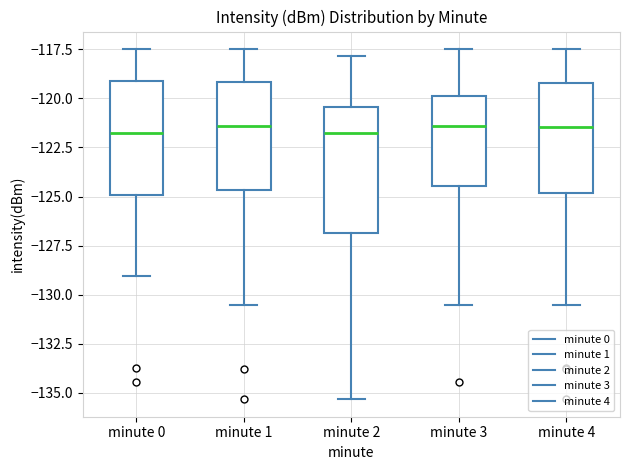

Reading left to right, transcribe this box plot: for each box, give where its median line is, the range the box spans, and where its two whiskers end, as read against the y-axis. The values are not printed on the chart, so give them approximately, as read against the axis.

minute 0: median -122.0, box -125.0 to -119.0, whiskers -129.0 to -117.5
minute 1: median -121.5, box -124.5 to -119.0, whiskers -130.5 to -117.5
minute 2: median -122.0, box -127.0 to -120.5, whiskers -135.5 to -118.0
minute 3: median -121.5, box -124.5 to -120.0, whiskers -130.5 to -117.5
minute 4: median -121.5, box -125.0 to -119.0, whiskers -130.5 to -117.5